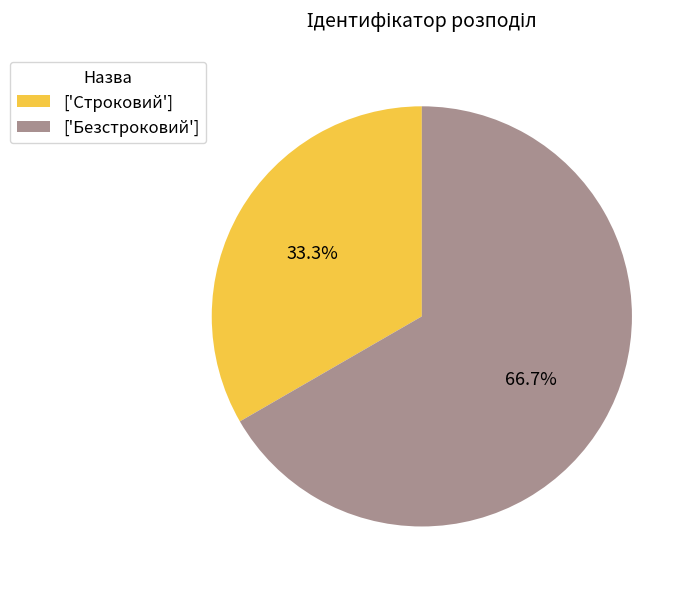

Does ['Строковий'] represent more than half of the total?

No